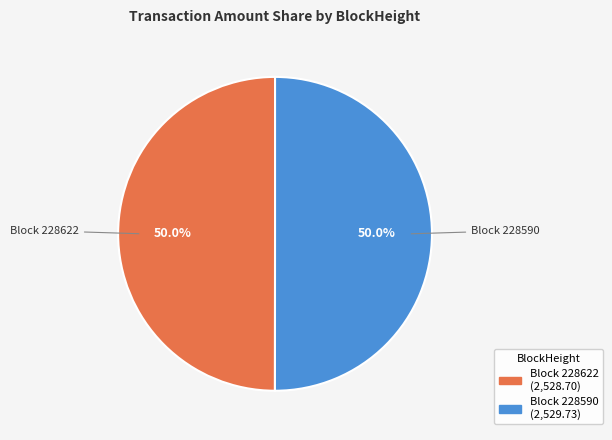

Rank the categories by value from lowest to highest.

228622, 228590